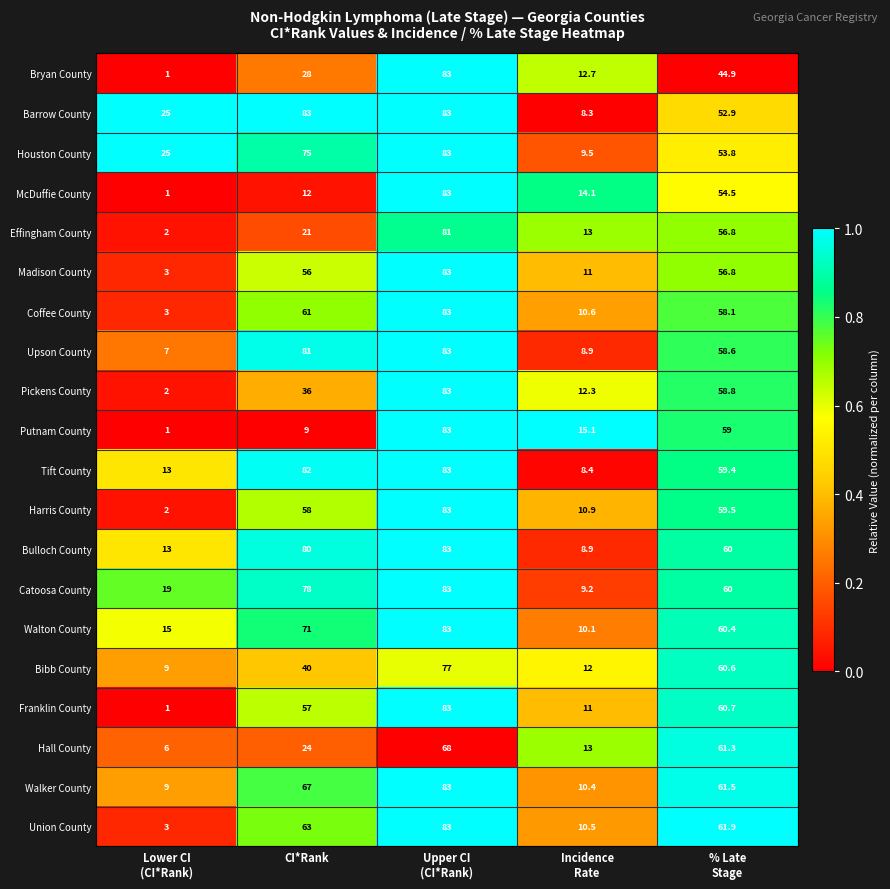

Rank the series at CI*Rank from highest to lowest value.

Barrow County, Tift County, Upson County, Bulloch County, Catoosa County, Houston County, Walton County, Walker County, Union County, Coffee County, Harris County, Franklin County, Madison County, Bibb County, Pickens County, Bryan County, Hall County, Effingham County, McDuffie County, Putnam County